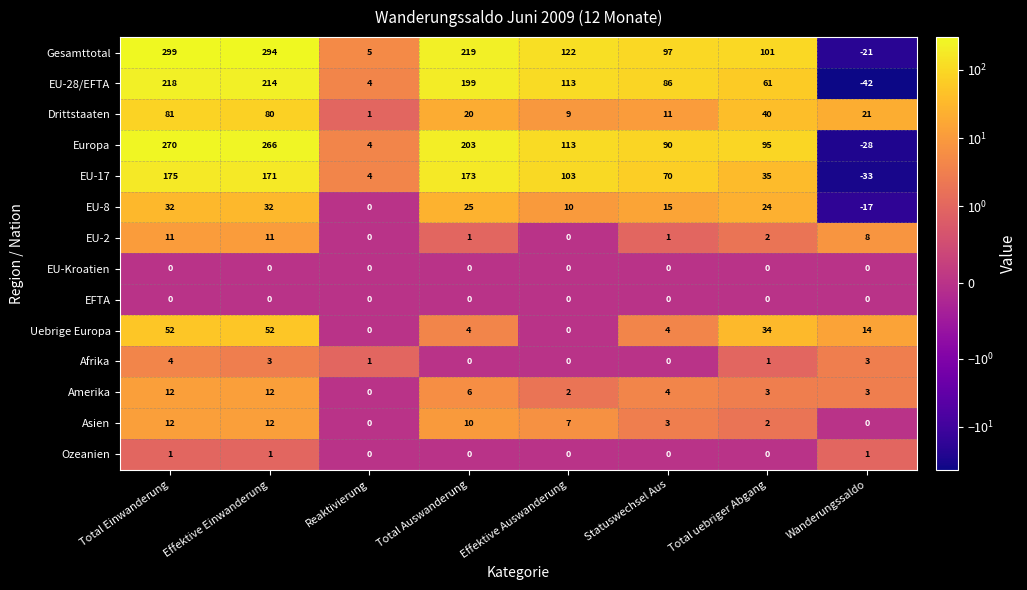

The Gesamttotal series shows 36 at Total uebriger Abgang. True or false?

False